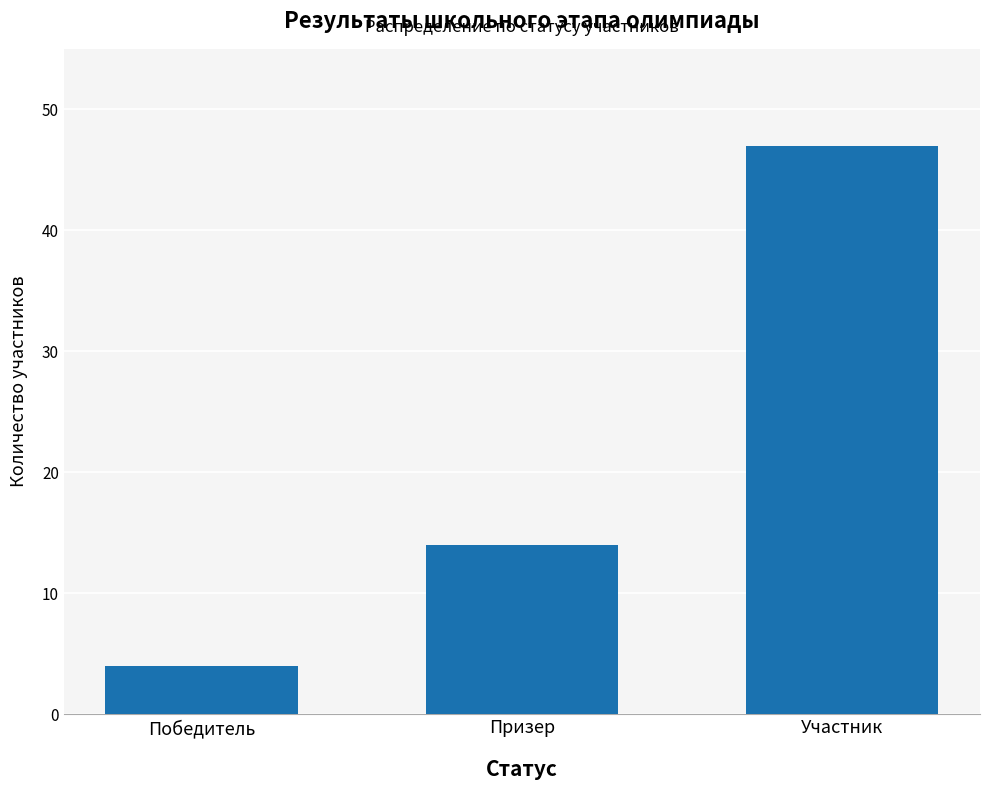

Reading left to right, what are all the values shown in this chart?

Победитель=4	Призер=14	Участник=47